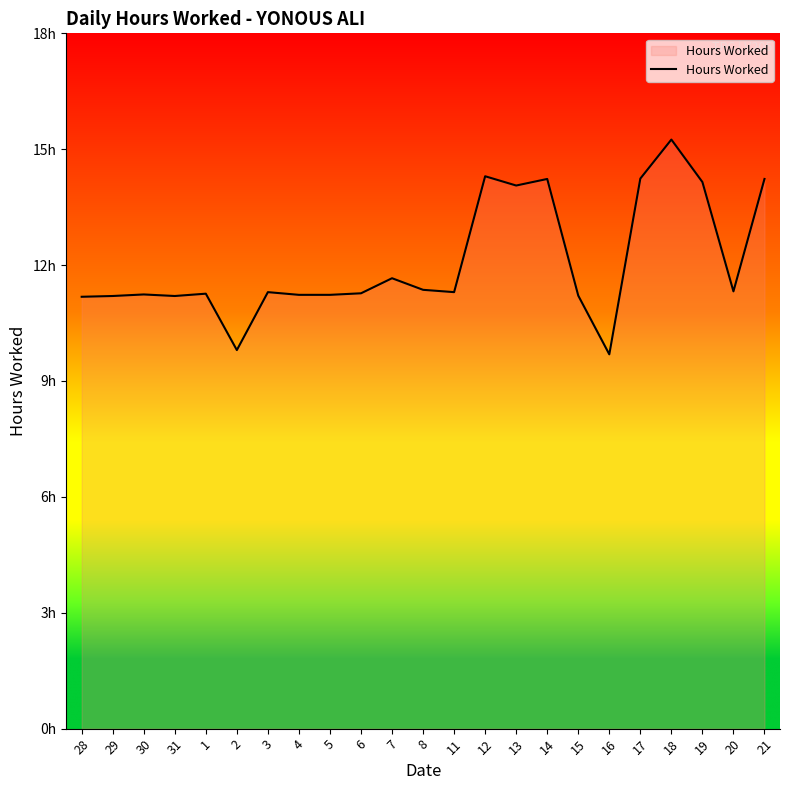

List the labels in order of value, smallest first.

16, 2, 28, 29, 31, 15, 4, 5, 30, 1, 6, 3, 11, 20, 8, 7, 13, 19, 14, 21, 17, 12, 18